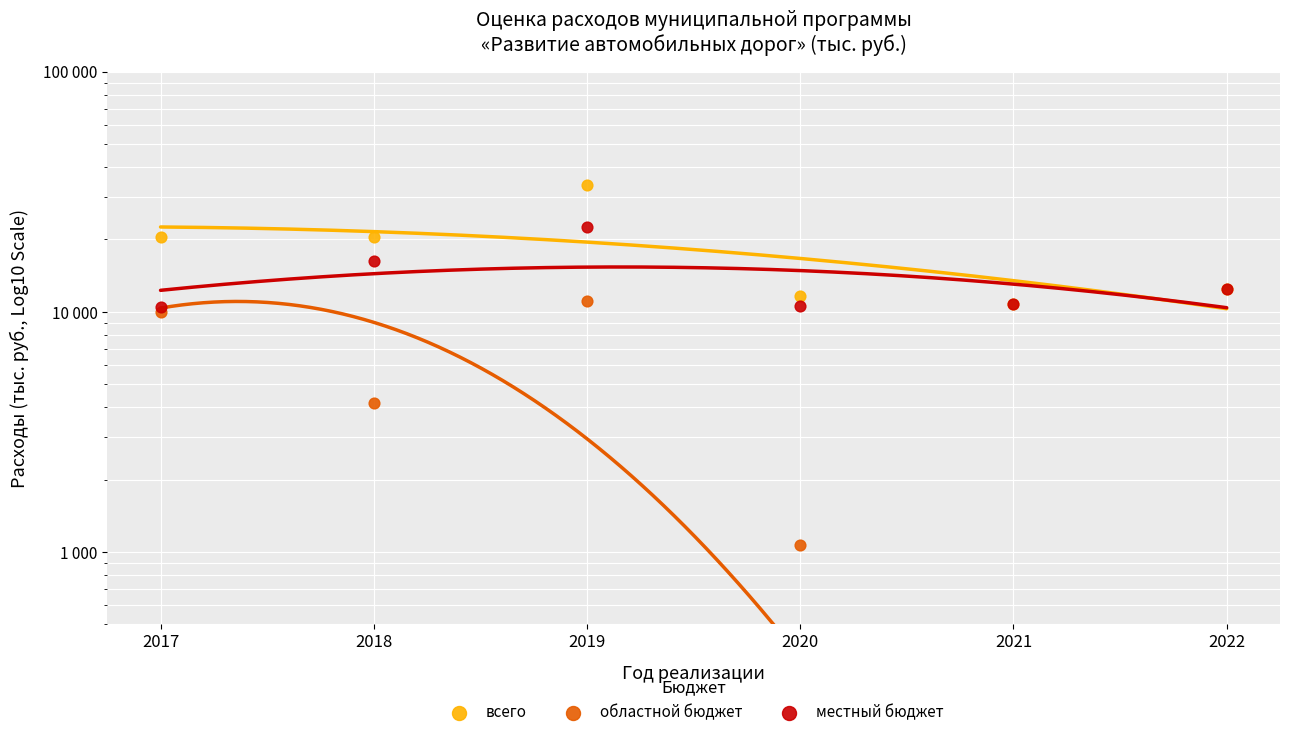

At which category is the sum across all series the highest?

2019